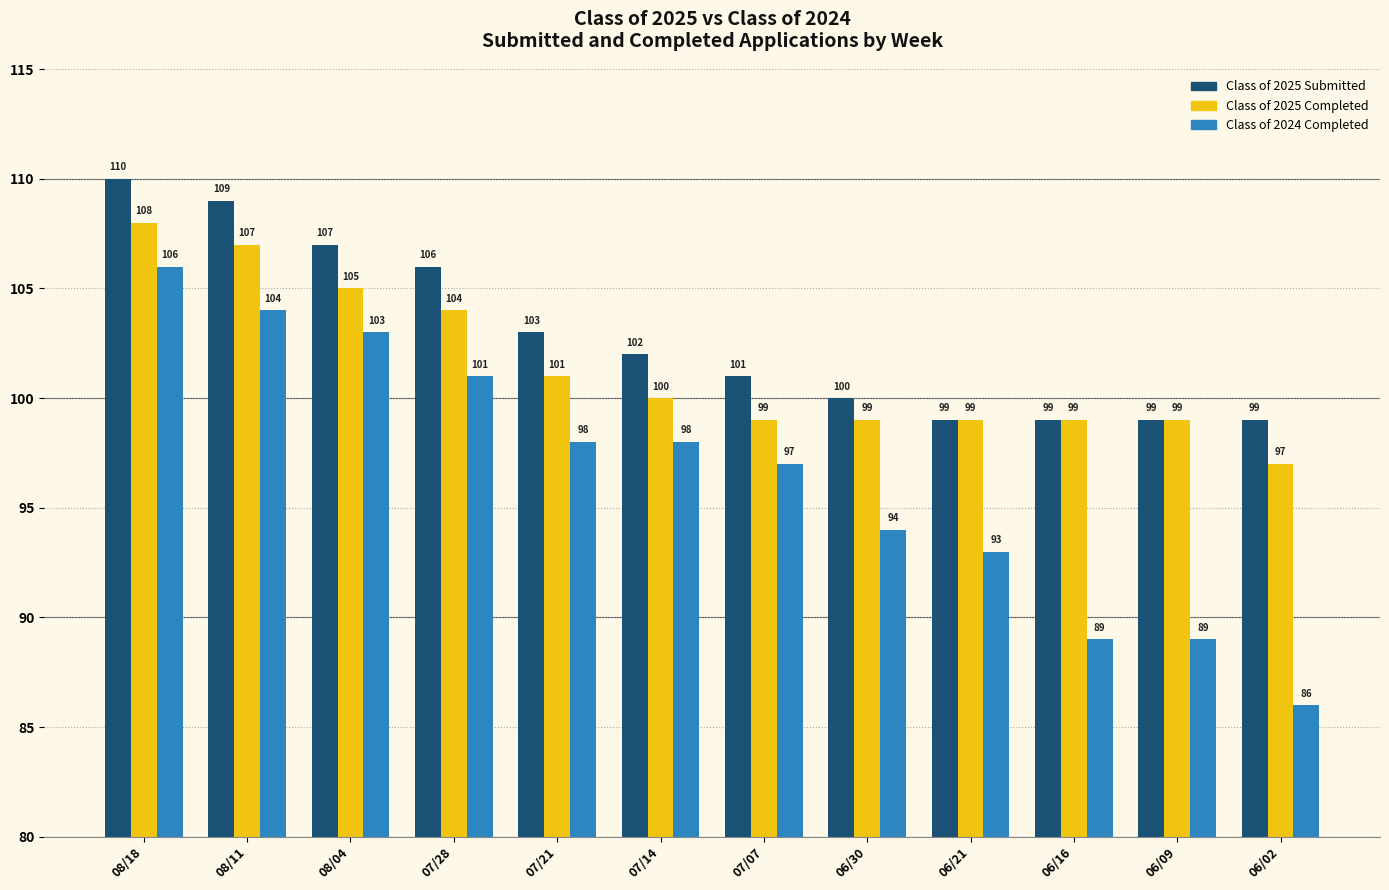

Reading right to left, list all the values displayed in this chart.

Class of 2025 Submitted: 99	99	99	99	100	101	102	103	106	107	109	110
Class of 2025 Completed: 97	99	99	99	99	99	100	101	104	105	107	108
Class of 2024 Completed: 86	89	89	93	94	97	98	98	101	103	104	106